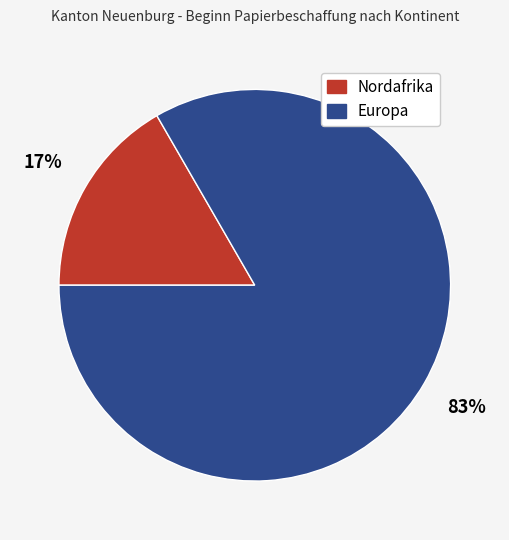

Do Nordafrika and Europa together represent more than half of the pie?

Yes